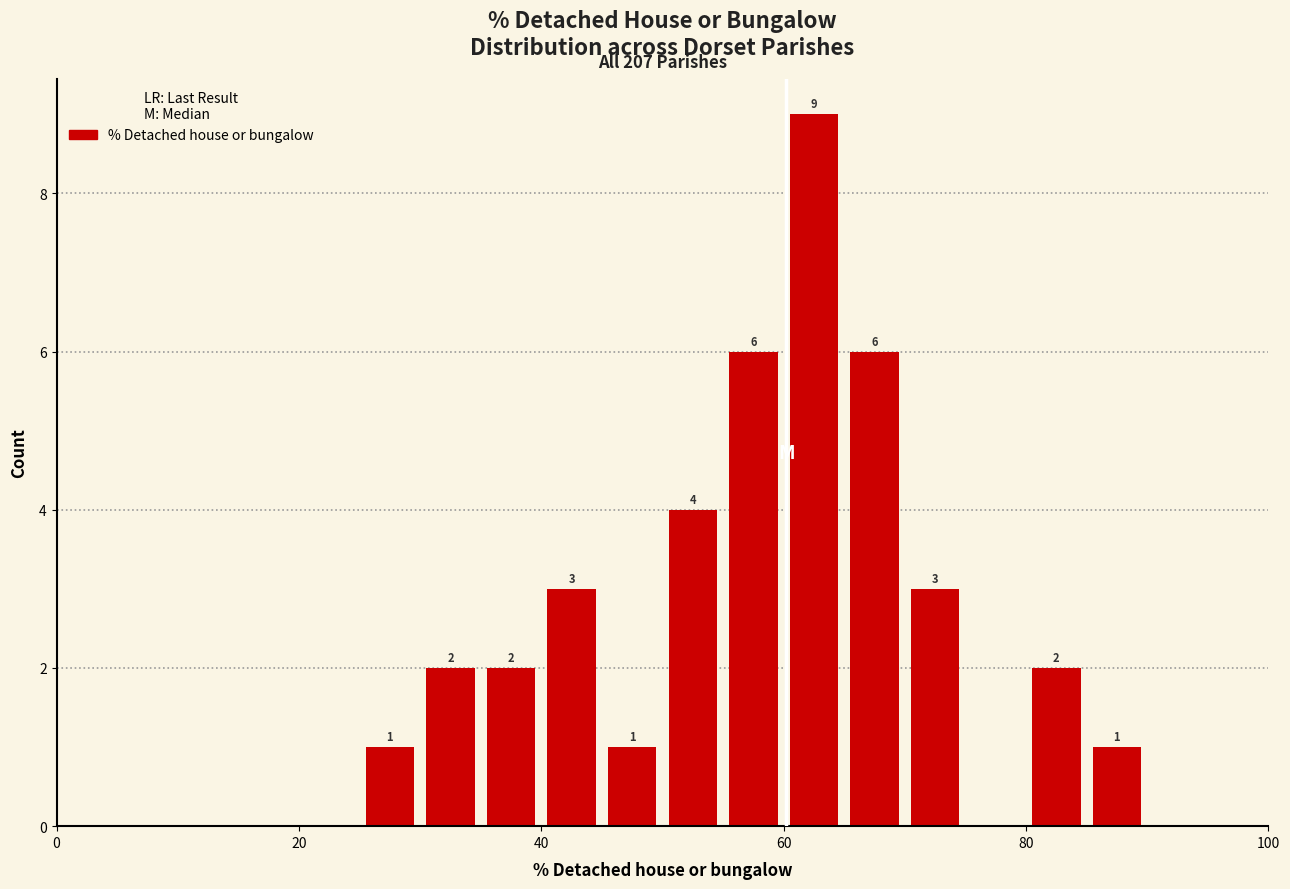

Around what value on the x-axis is the tallest bar? Give the approximate position of its centre, as read against the axis.

62